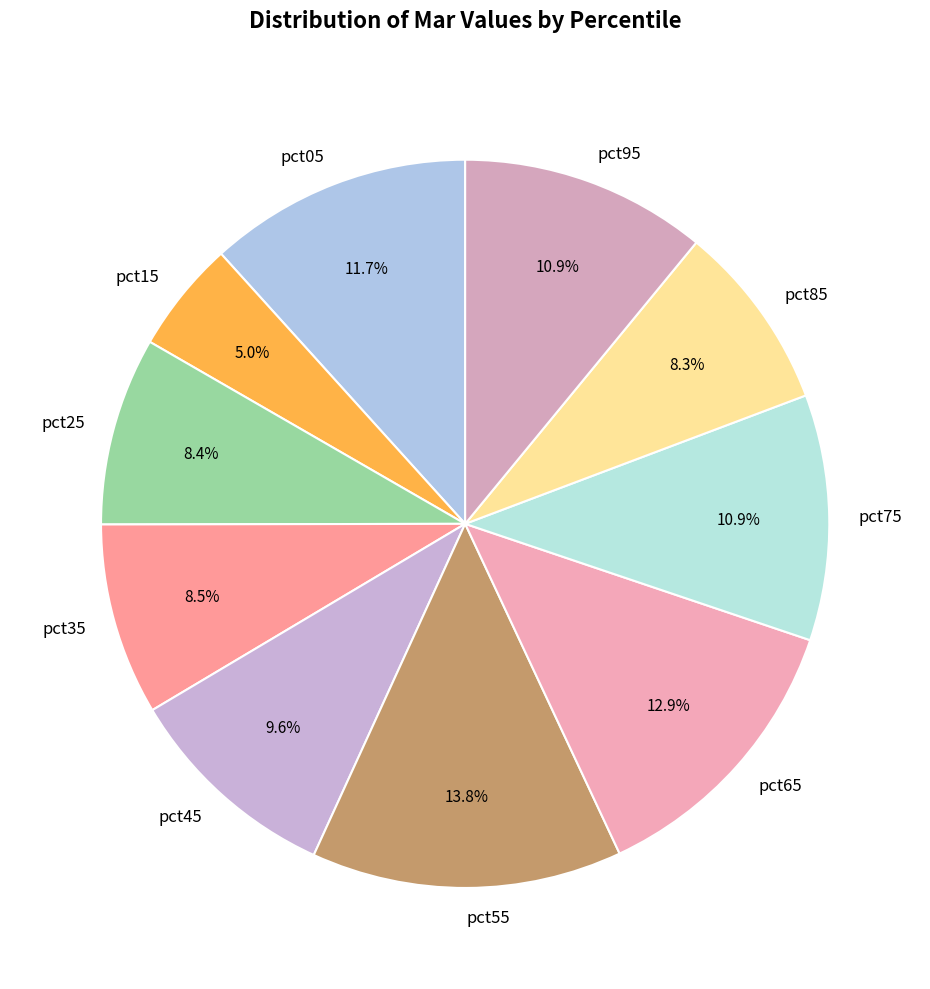

How many segments does this pie chart have?

10